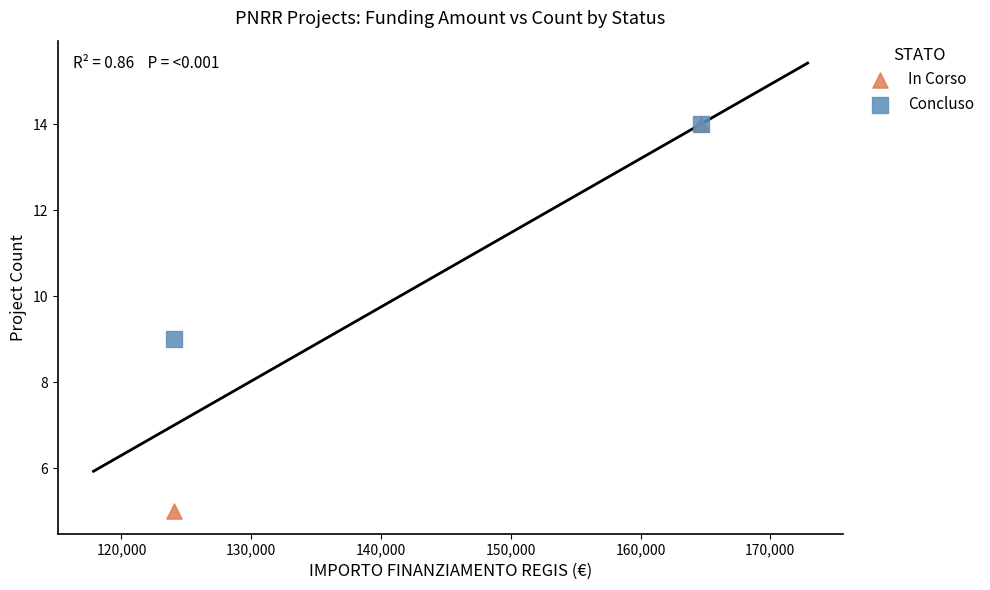

What are all the series names shown in the legend?

In Corso, Concluso